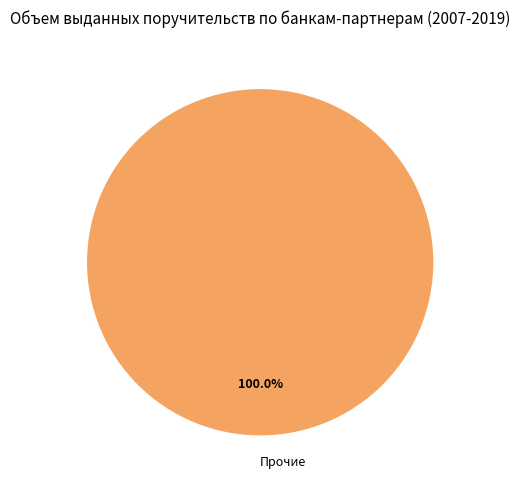

Rank the categories by value from highest to lowest.

Прочие